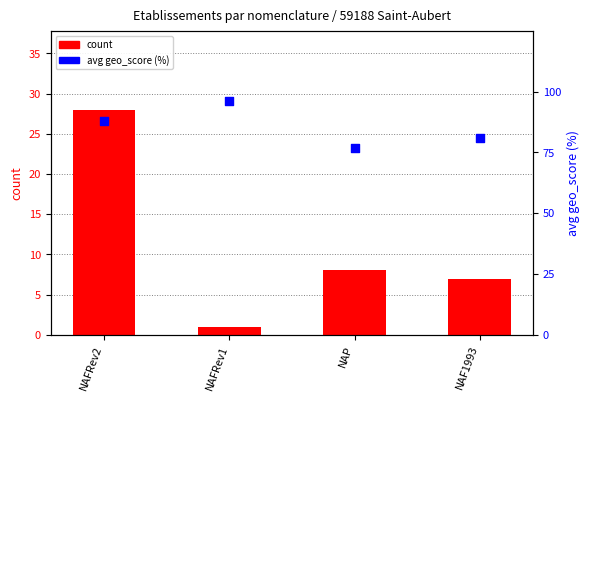

Is the value of avg geo_score (%) at NAFRev2 greater than the value of count at NAF1993?

Yes